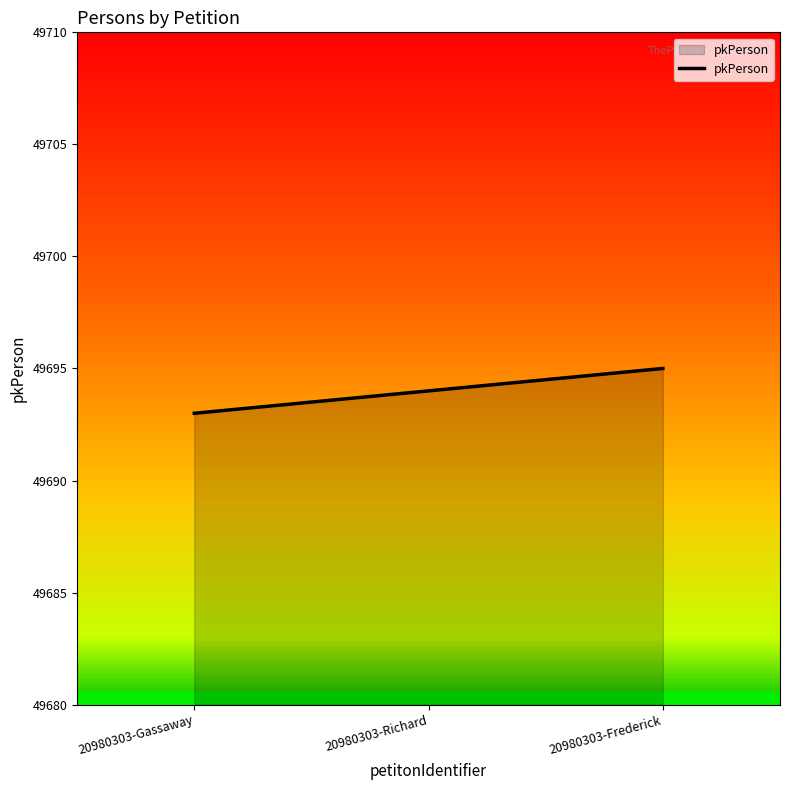

List the labels in order of value, largest first.

20980303-Frederick, 20980303-Richard, 20980303-Gassaway